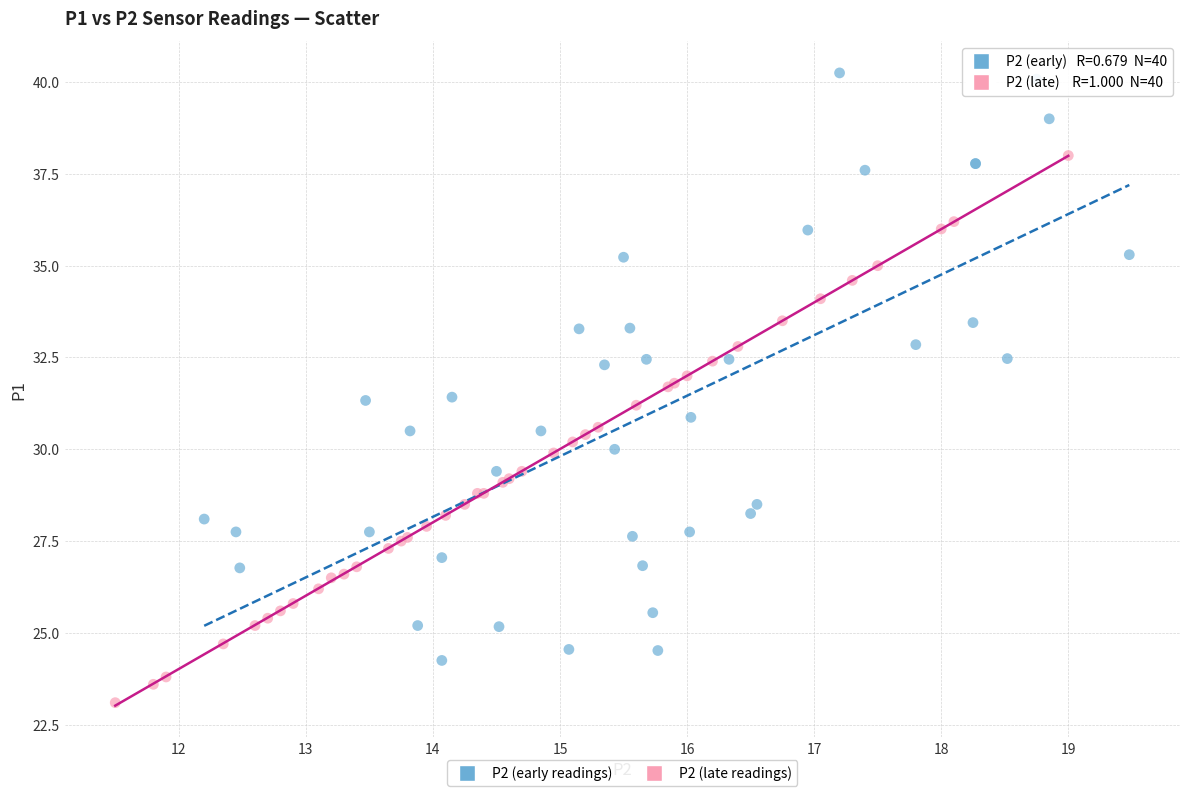

Which series contains the highest Y value?

P2 (early readings)